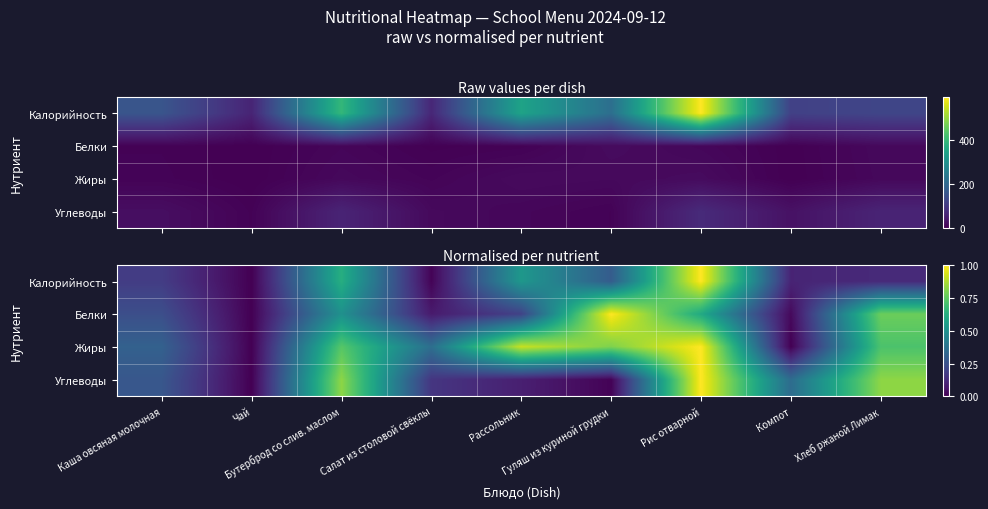

How many data points does each series have?

9